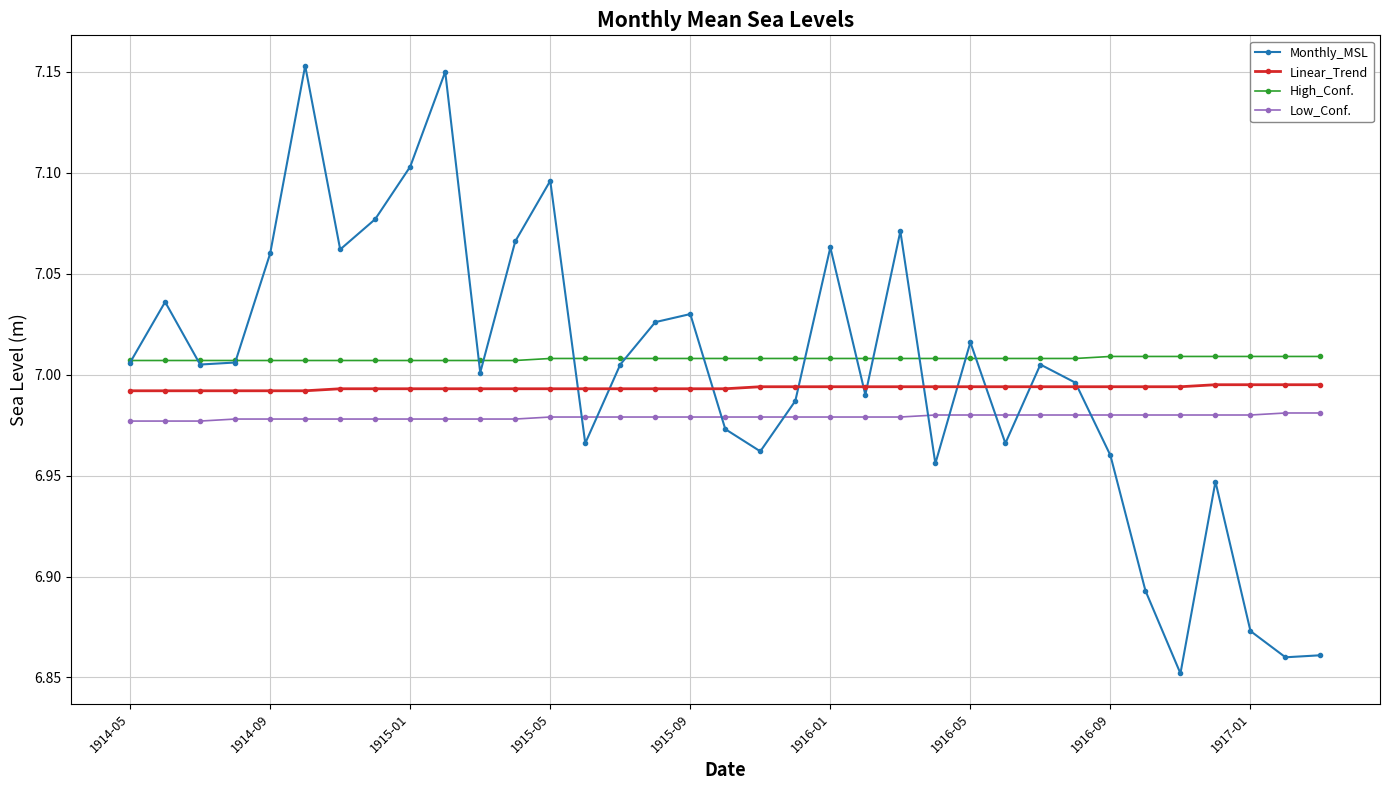

Rank the series by their maximum value, from lowest to highest.

Low_Conf., Linear_Trend, High_Conf., Monthly_MSL